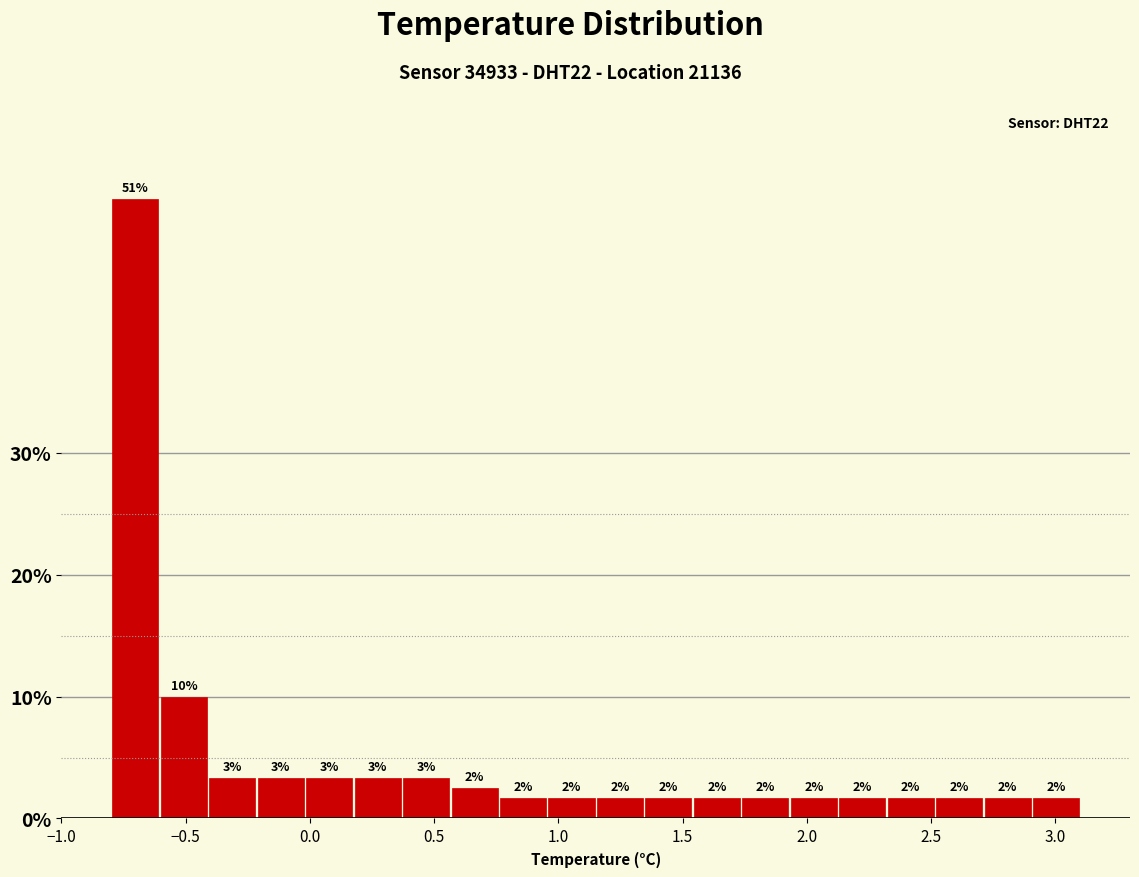

Read against the x-axis, roughly where is the centre of the tallest bar?

-0.70